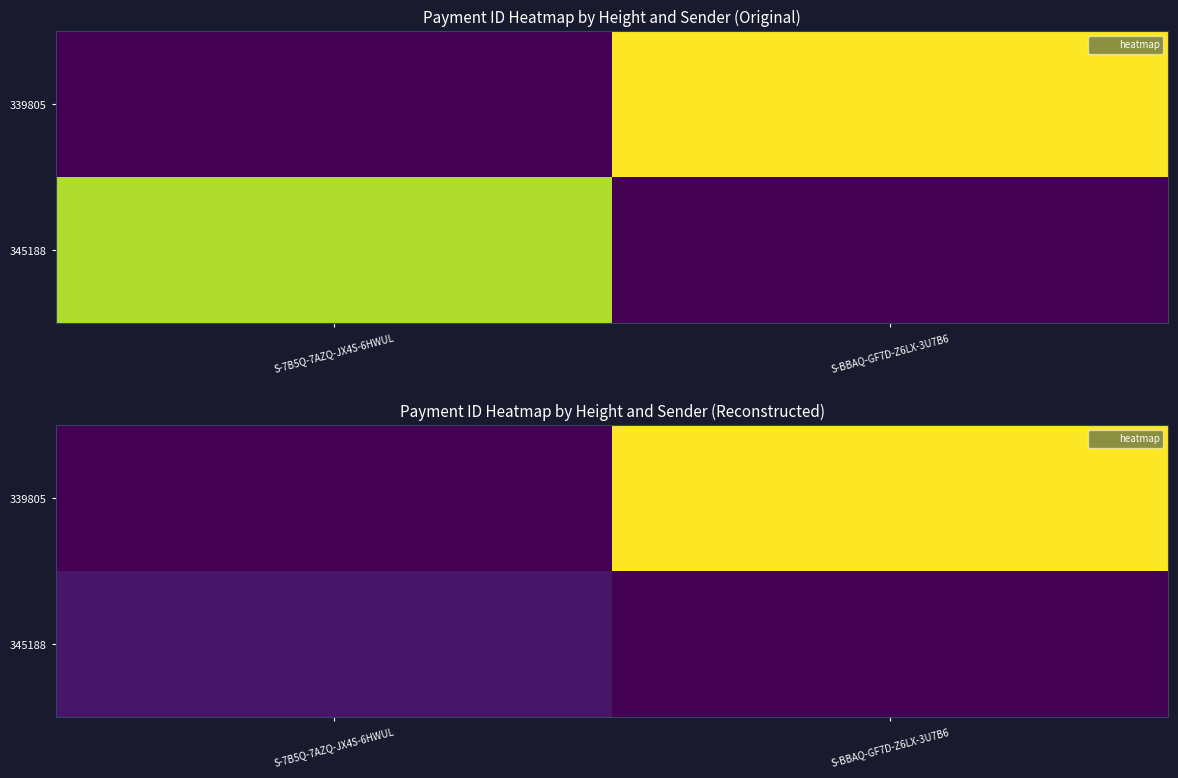

What is the difference between the maximum and minimum values in the 339805 series?

275329495805890208